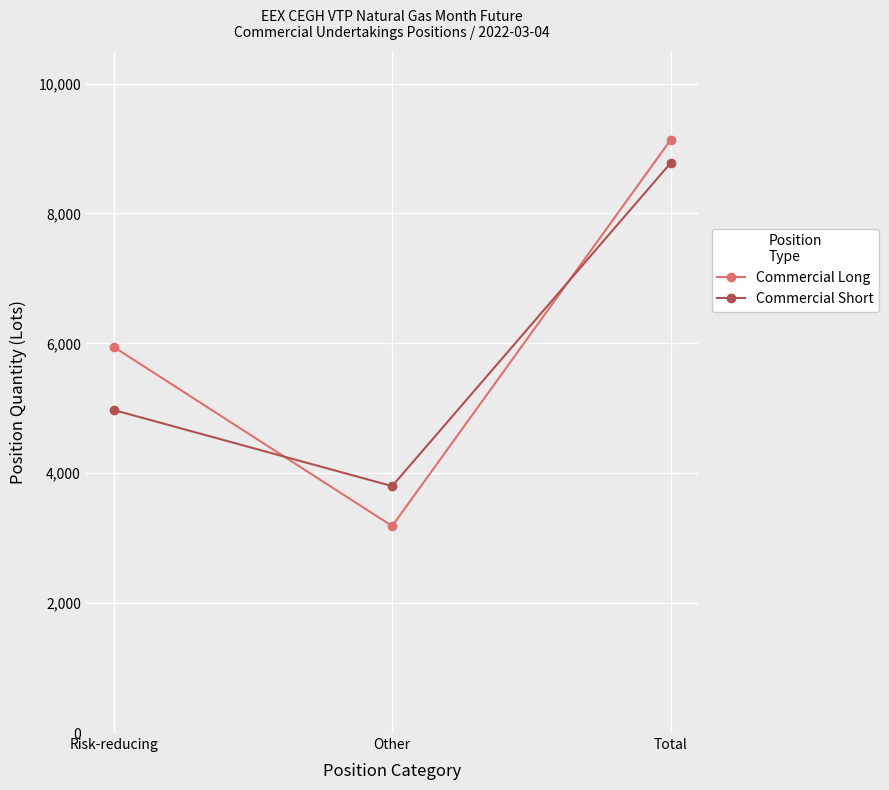

Reading right to left, what are all the values shown in this chart?

Commercial Long: Total=9132	Other=3187	Risk-reducing=5945
Commercial Short: Total=8776	Other=3802	Risk-reducing=4974